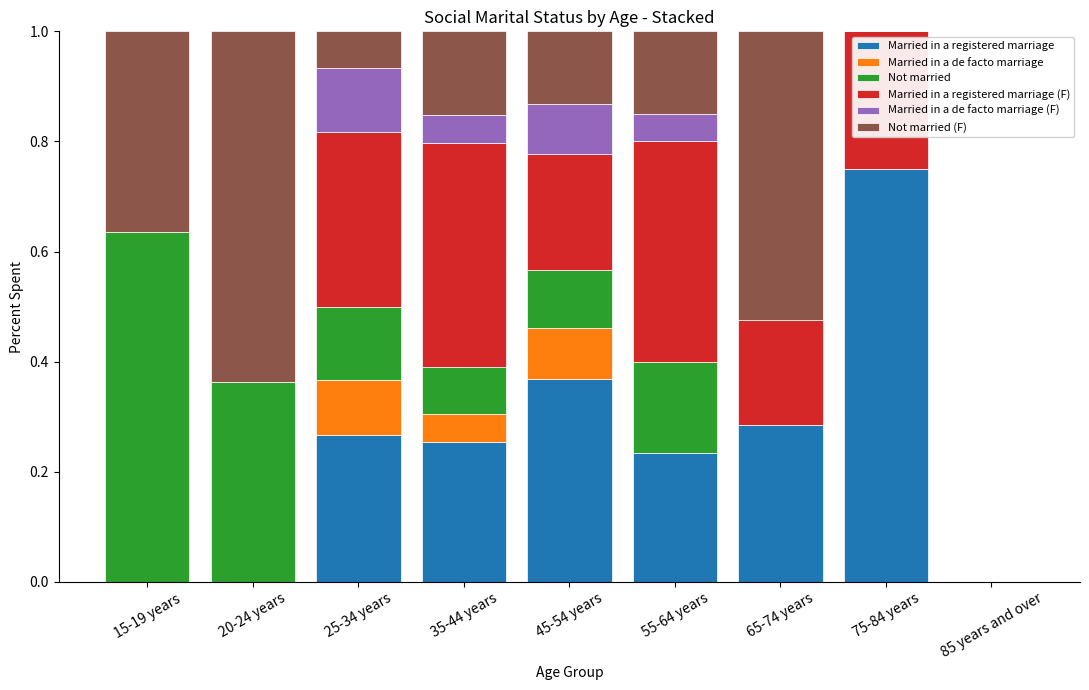

Which category has the highest value in the Married in a registered marriage series?

75-84 years